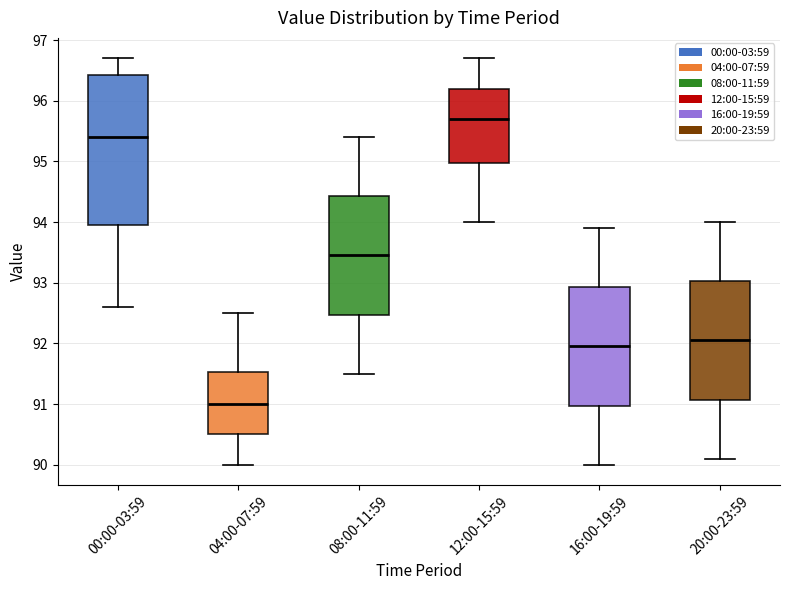

Which box has the lowest median line?

04:00-07:59